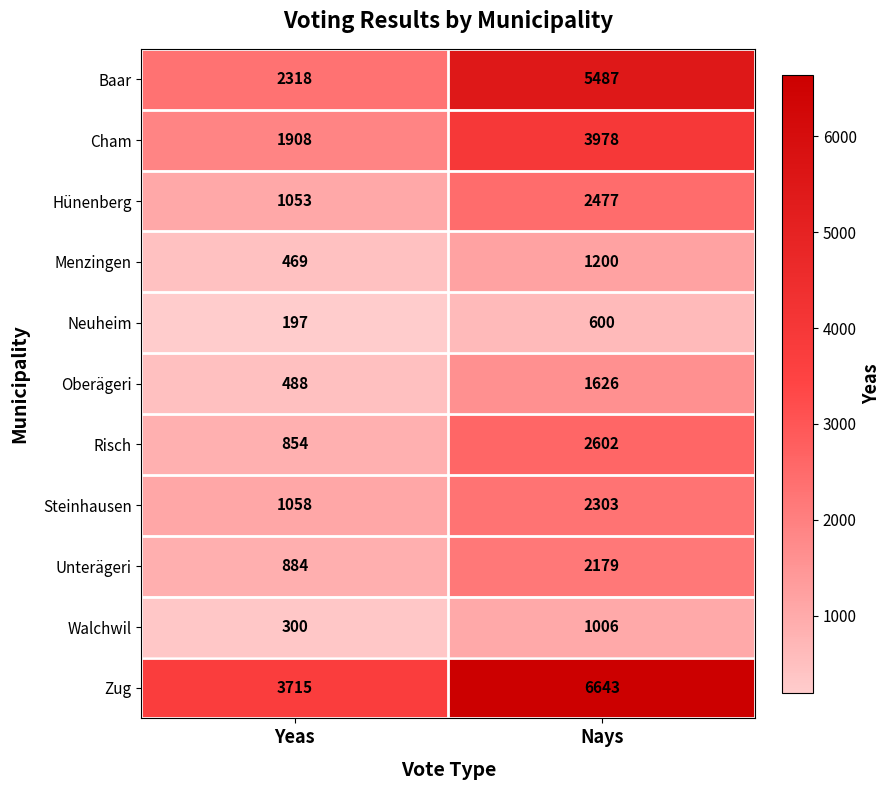

Reading left to right, transcribe all the data shown in this chart.

Baar: 2318	5487
Cham: 1908	3978
Hünenberg: 1053	2477
Menzingen: 469	1200
Neuheim: 197	600
Oberägeri: 488	1626
Risch: 854	2602
Steinhausen: 1058	2303
Unterägeri: 884	2179
Walchwil: 300	1006
Zug: 3715	6643